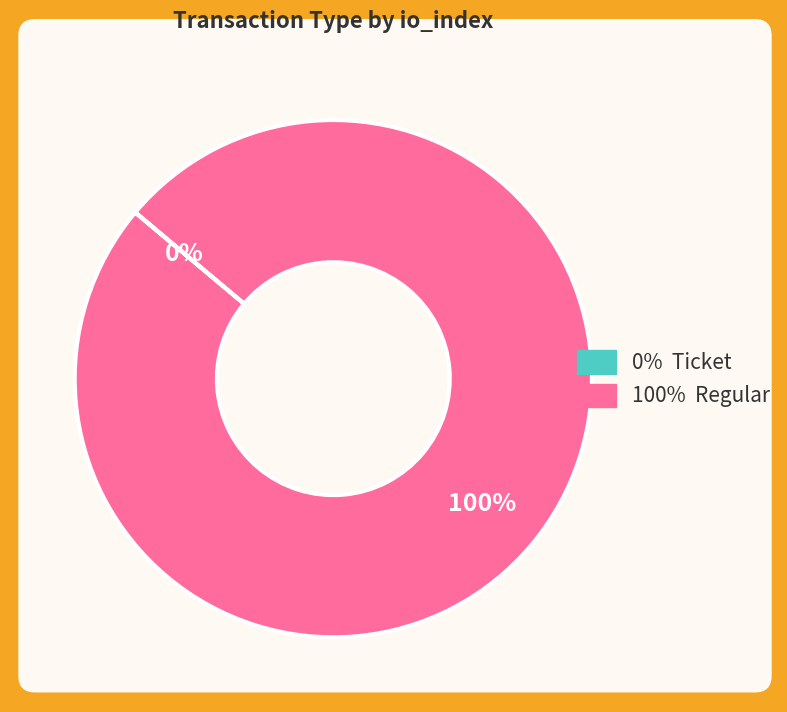

To the nearest percent, what is the average slice percentage?

50%